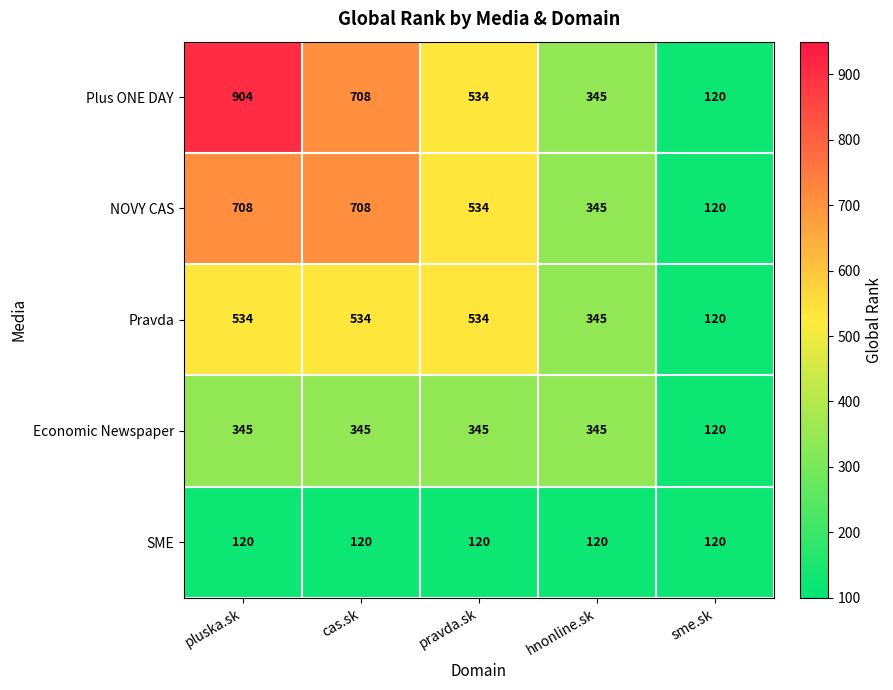

At how many categories does at least one series exceed 301?

4